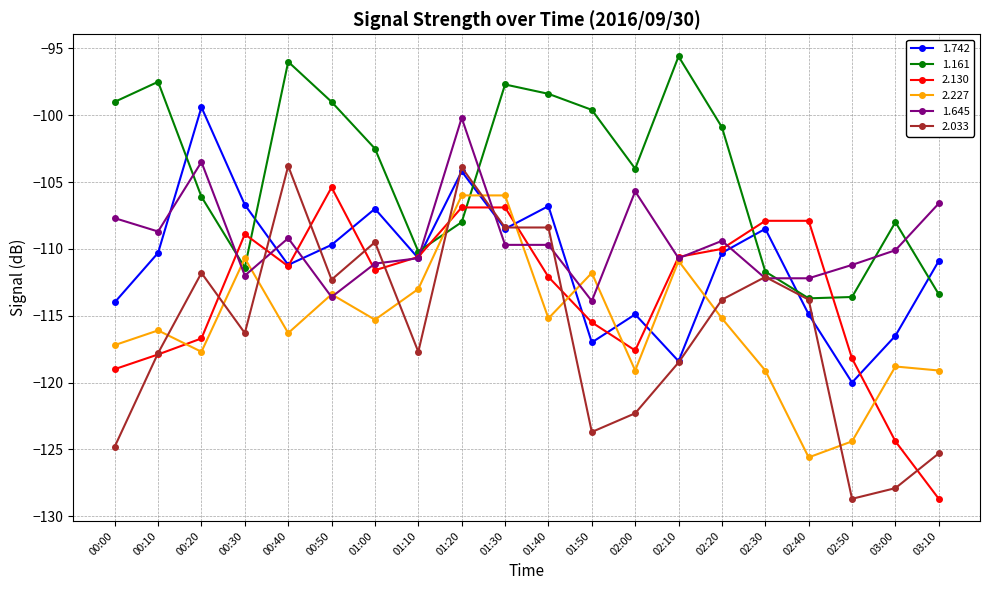

Which series has the largest total across all categories?

1.161